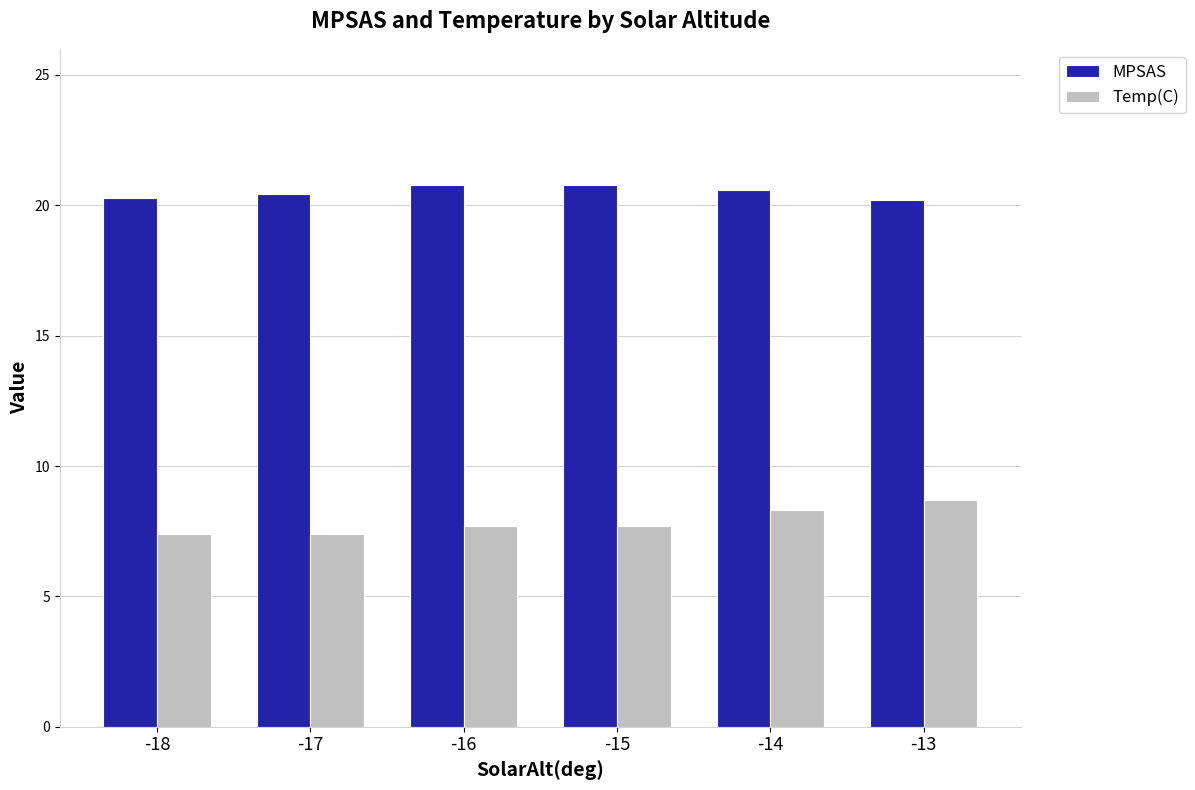

List the series in order of their peak value, highest first.

MPSAS, Temp(C)